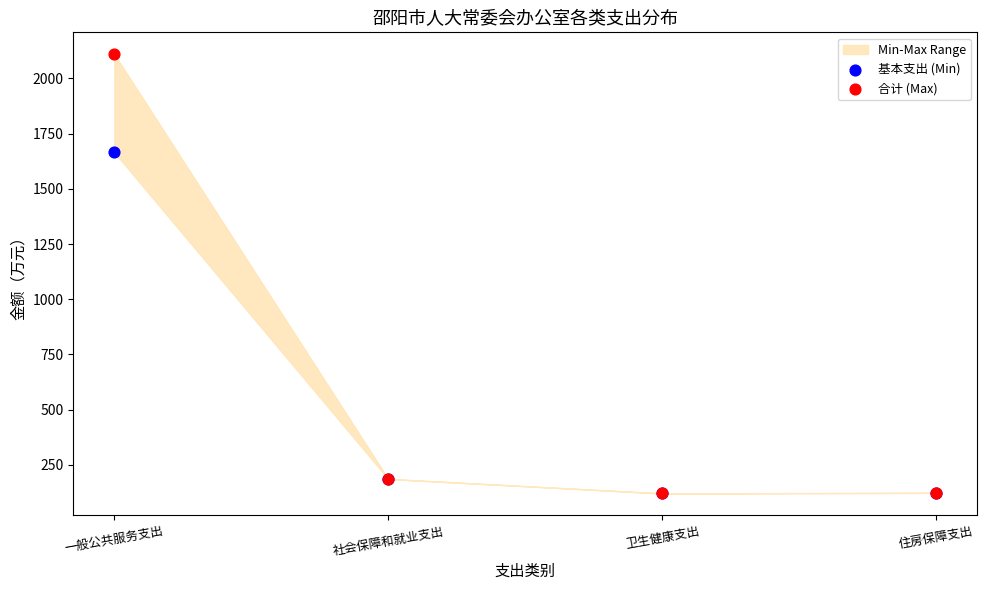

Across all series, what Y value is closest to 1115?

1665.5